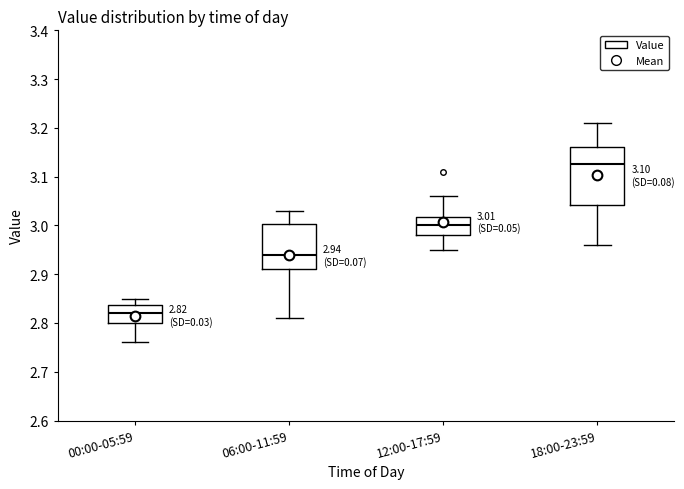

Which box's median line is the lowest?

00:00-05:59